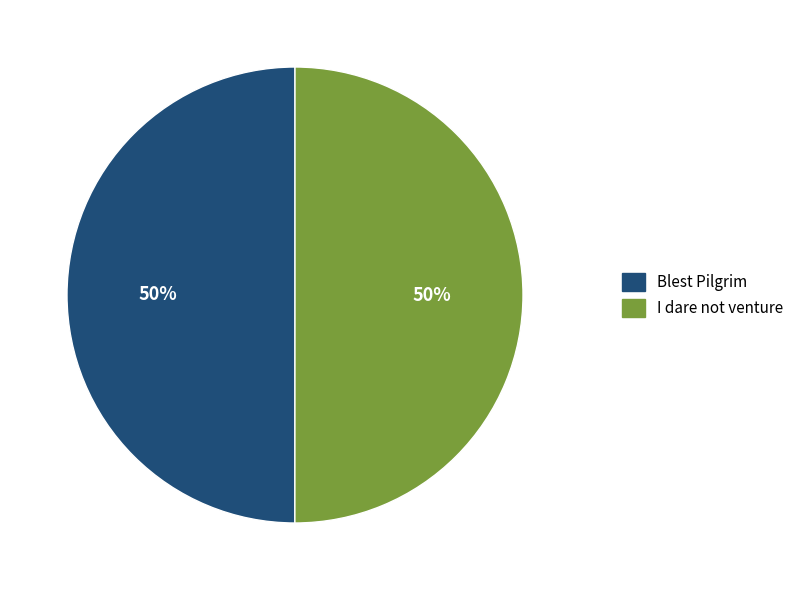

To the nearest percent, what portion does Blest Pilgrim represent?

50%